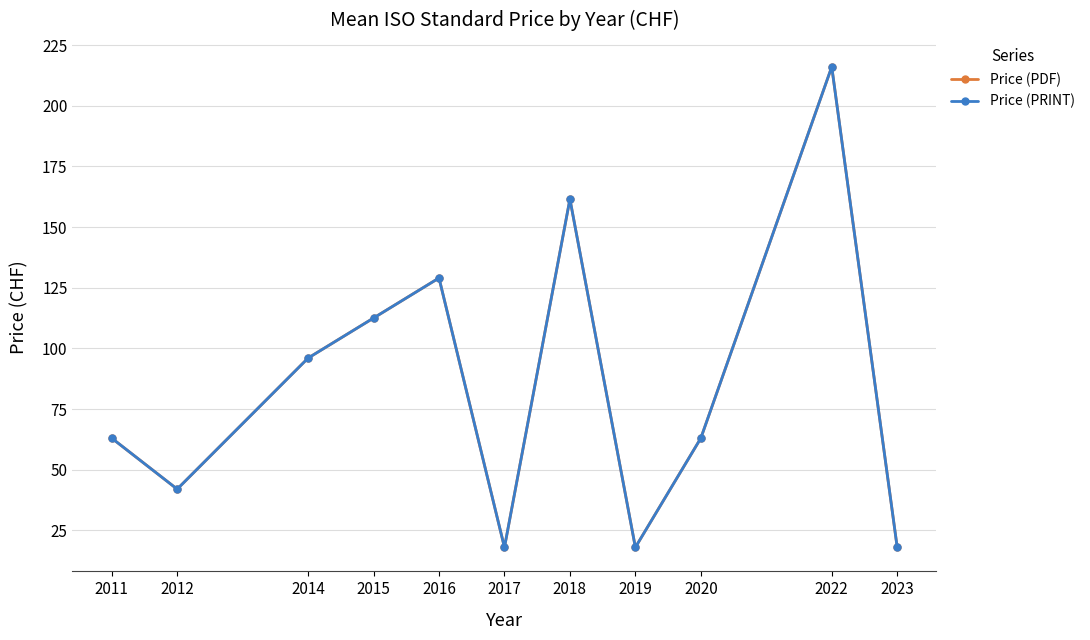

At which category does the chart reach its peak across all series?

2022